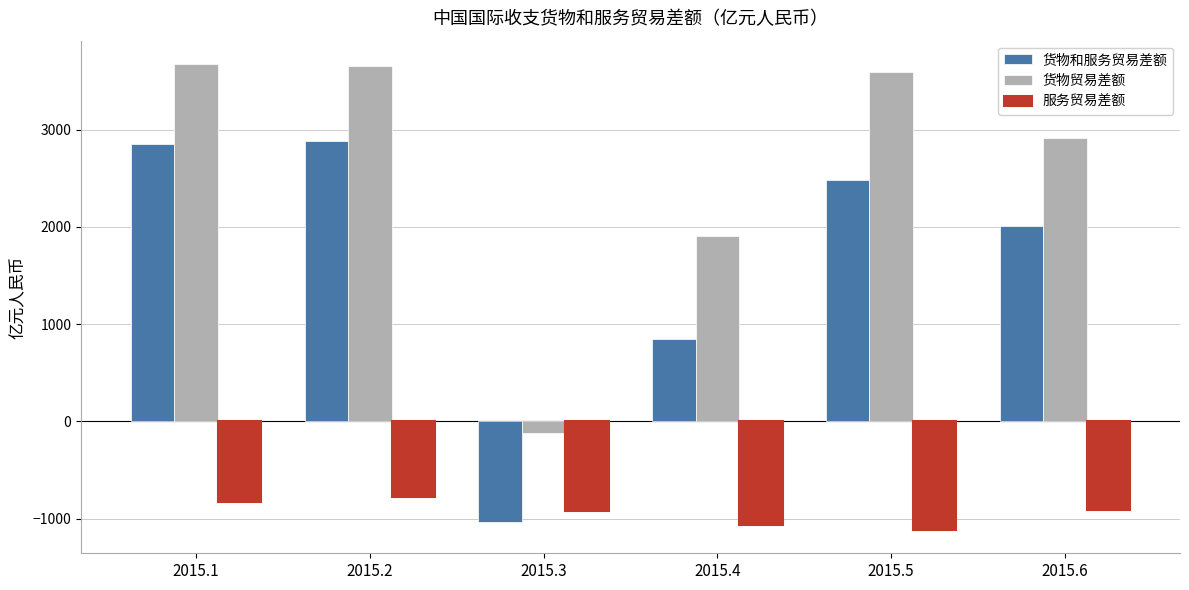

Rank the series by their maximum value, from lowest to highest.

服务贸易差额, 货物和服务贸易差额, 货物贸易差额